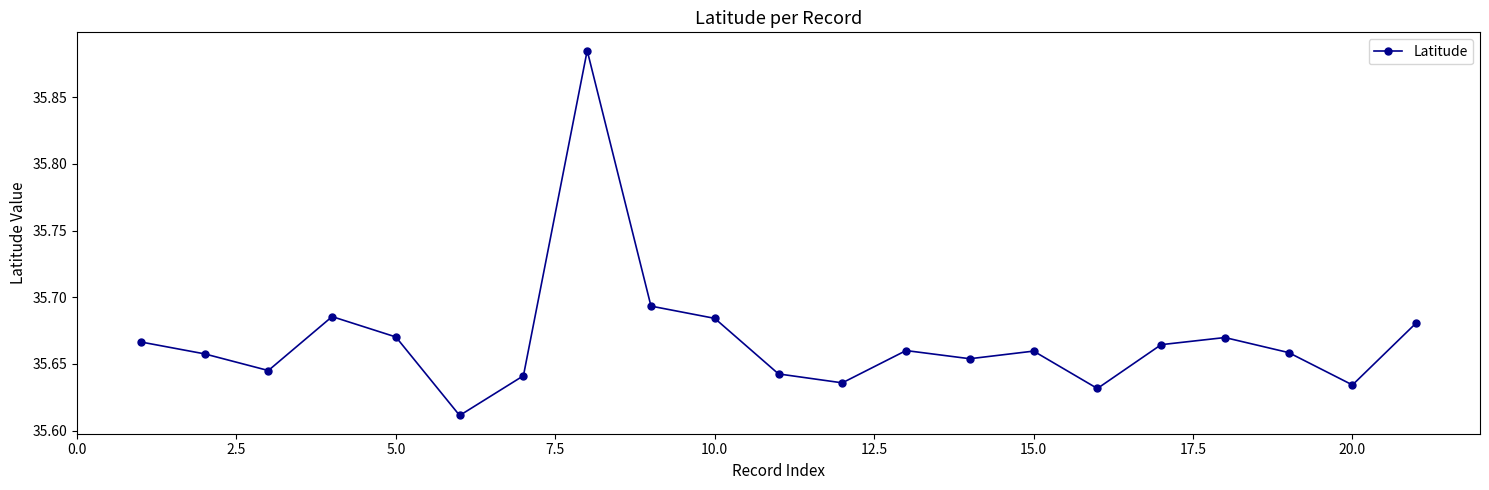

How many values are between 35 and 36?

21